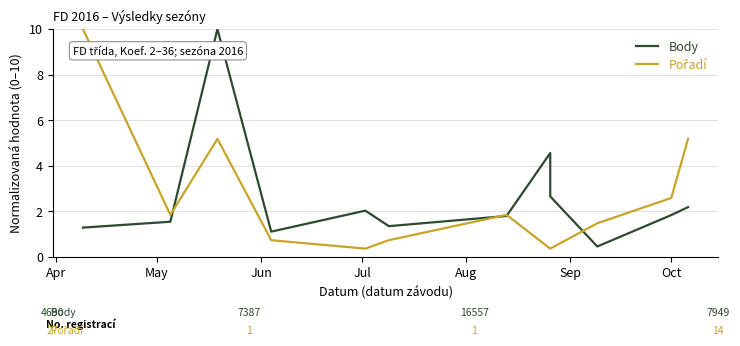

At which label does Body first exceed 1?

Apr